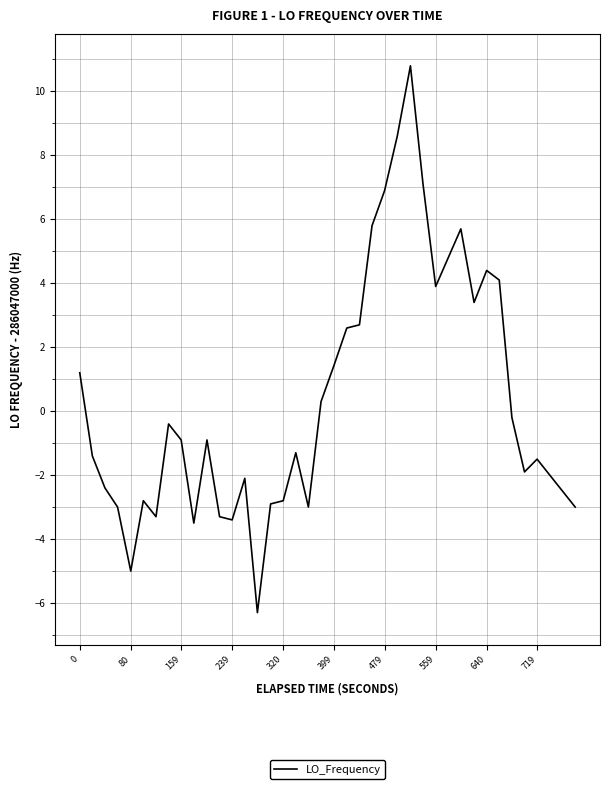

What is the difference between the maximum and minimum values?

17.1